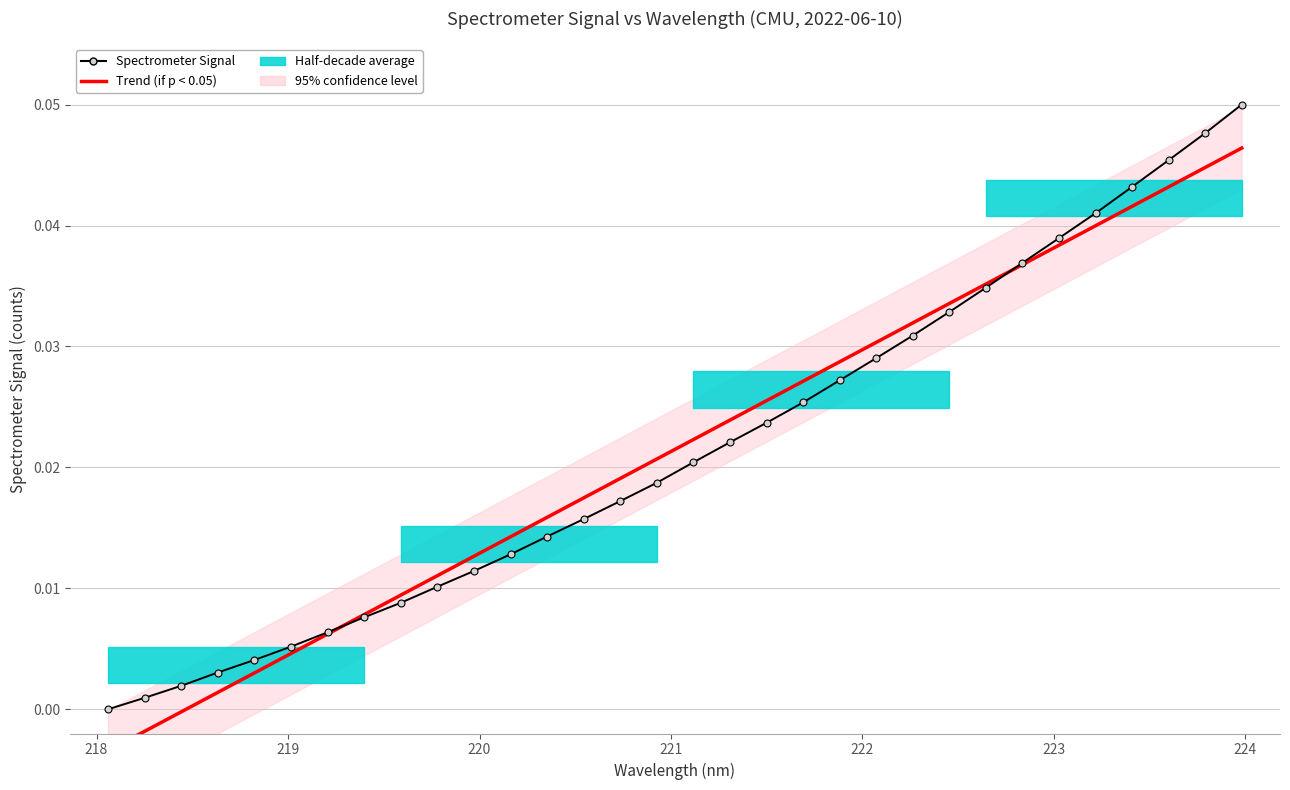

How many intersections are there between Spectrometer Signal and Trend (if p < 0.05)?

2